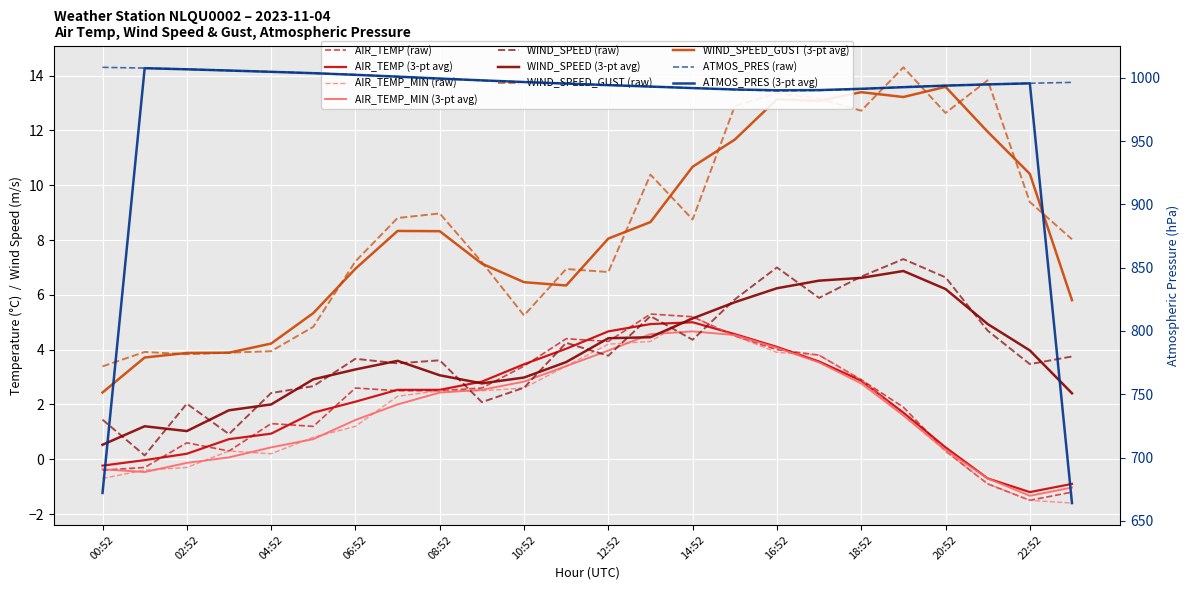

List the labels in order of WIND_SPEED value, largest first.

19:52, 16:52, 18:52, 20:52, 17:52, 15:52, 13:52, 21:52, 14:52, 11:52, 12:52, 23:52, 06:52, 08:52, 07:52, 22:52, 05:52, 10:52, 04:52, 09:52, 02:52, 00:52, 03:52, 01:52